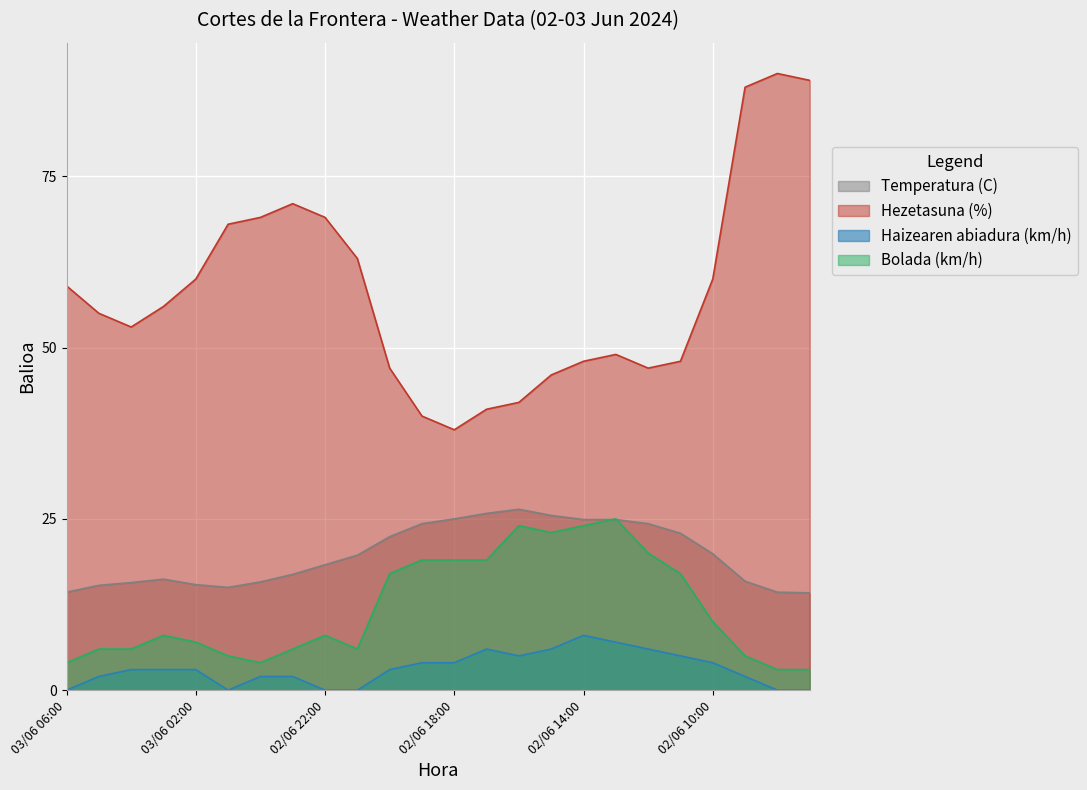

Which has a higher value, 02/06 22:00 or 02/06 12:00?

02/06 12:00